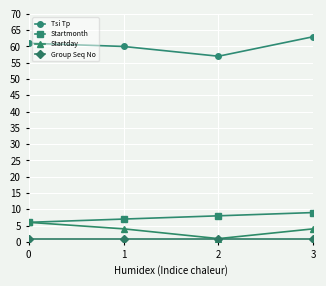

True or false: Tsi Tp and Startmonth cross at least once.

False